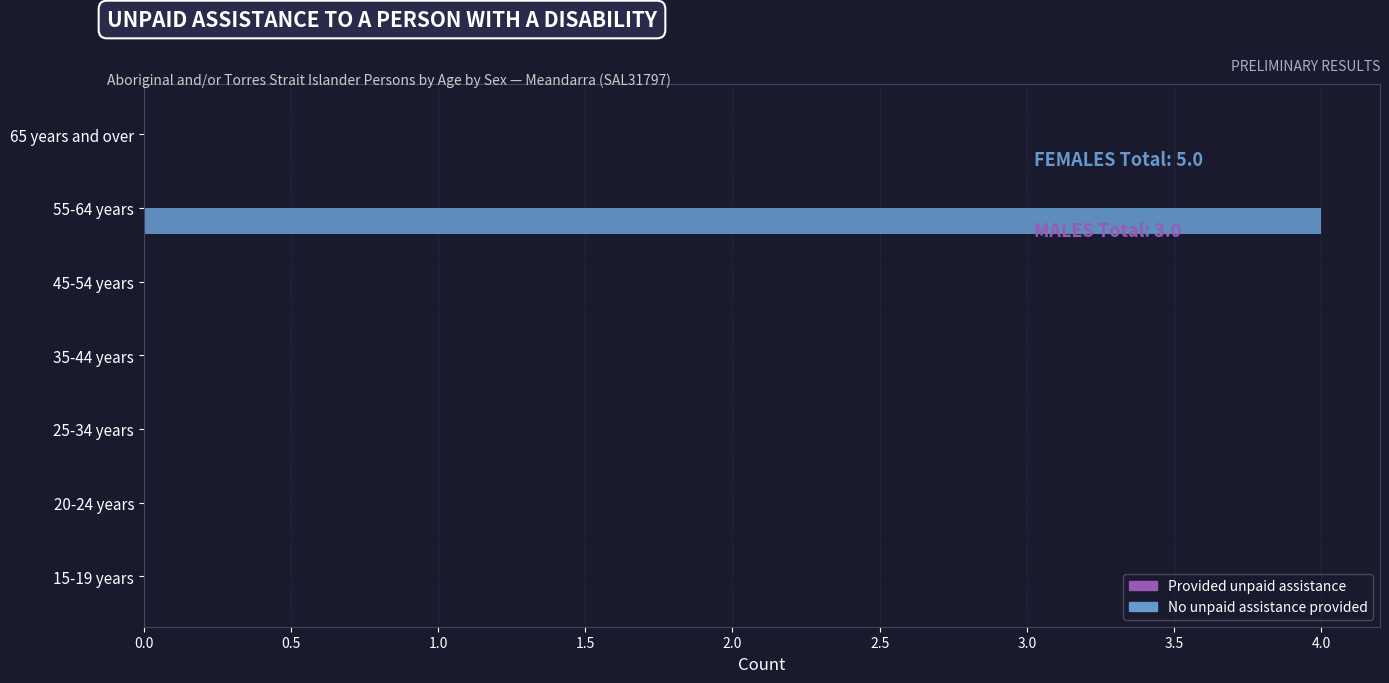

What is the greatest value displayed?

4